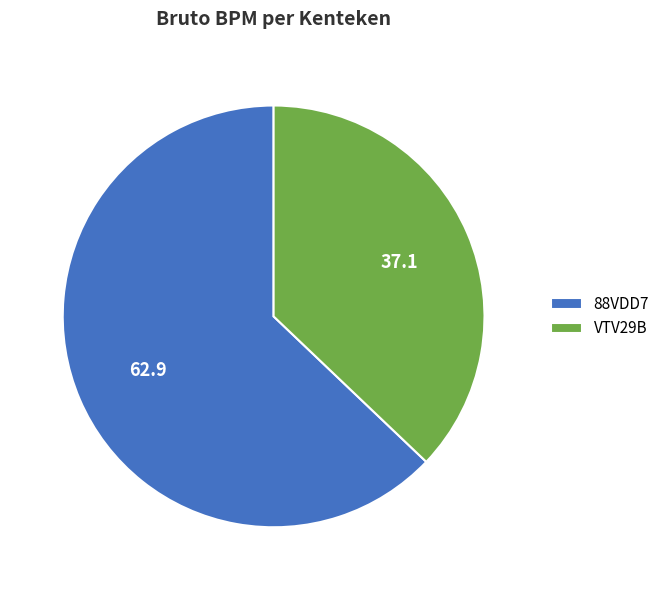

Does any single category account for the majority?

Yes